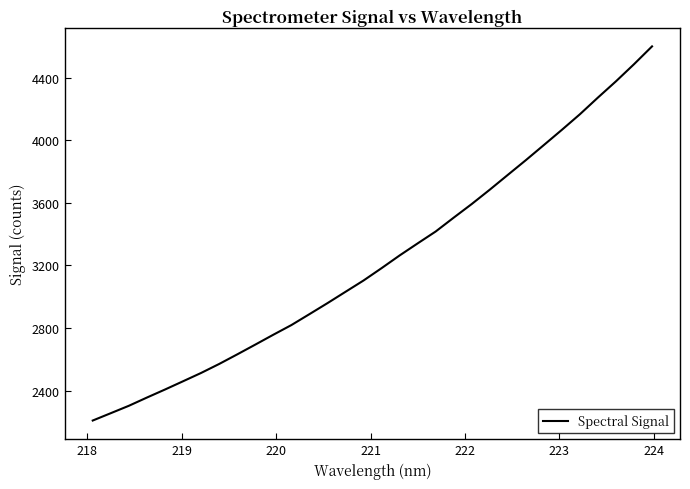

What is the minimum value shown in the chart?

2208.6